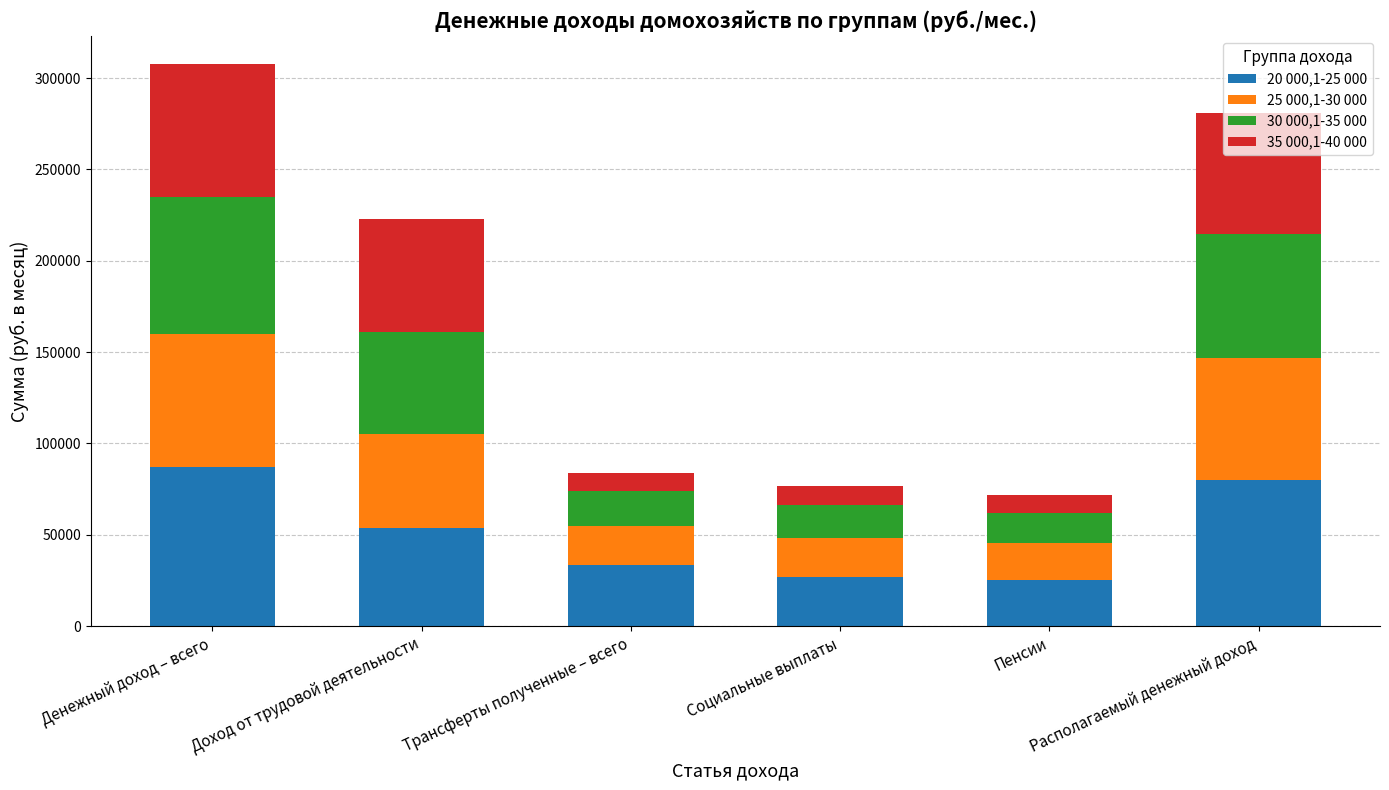

At which category is the sum across all series the highest?

Денежный доход – всего